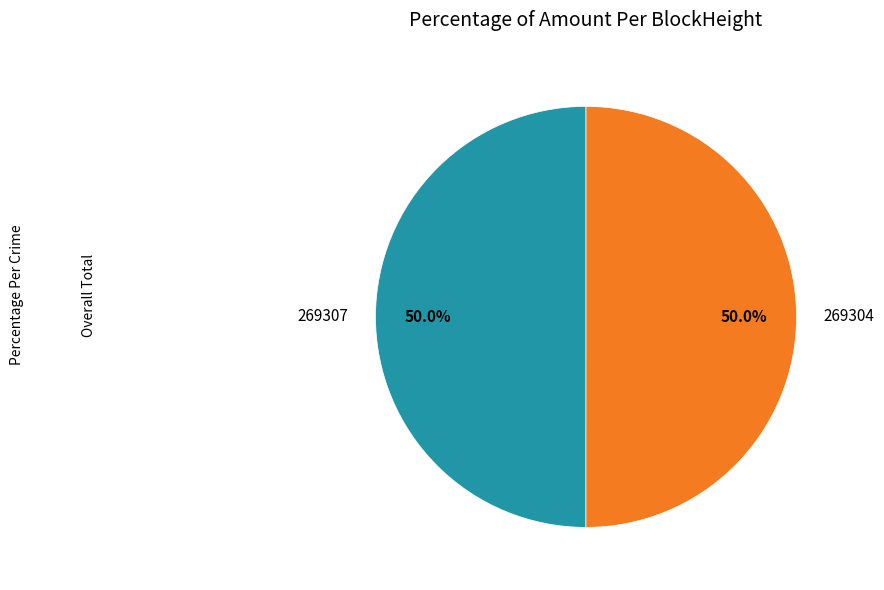

What is the majority slice?

269304